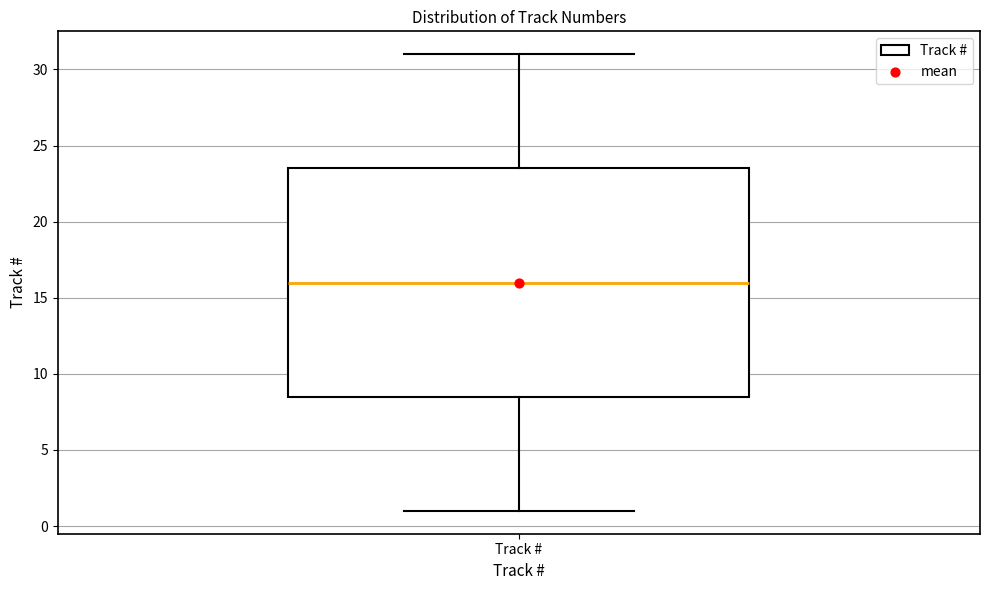

Read this box plot against the y-axis: the position of the median line, the range covered by the box, and the ends of both whiskers. The values are not printed on the chart, so give them approximately, as read against the axis.

median 16.0, box 8.5 to 23.5, whiskers 1.0 to 31.0